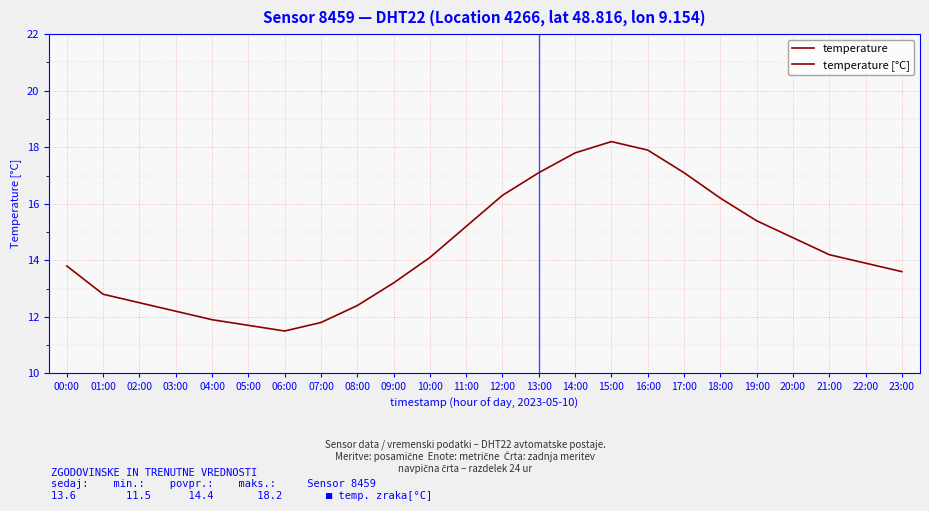

True or false: the data shows 11.9 at 04:00.

True